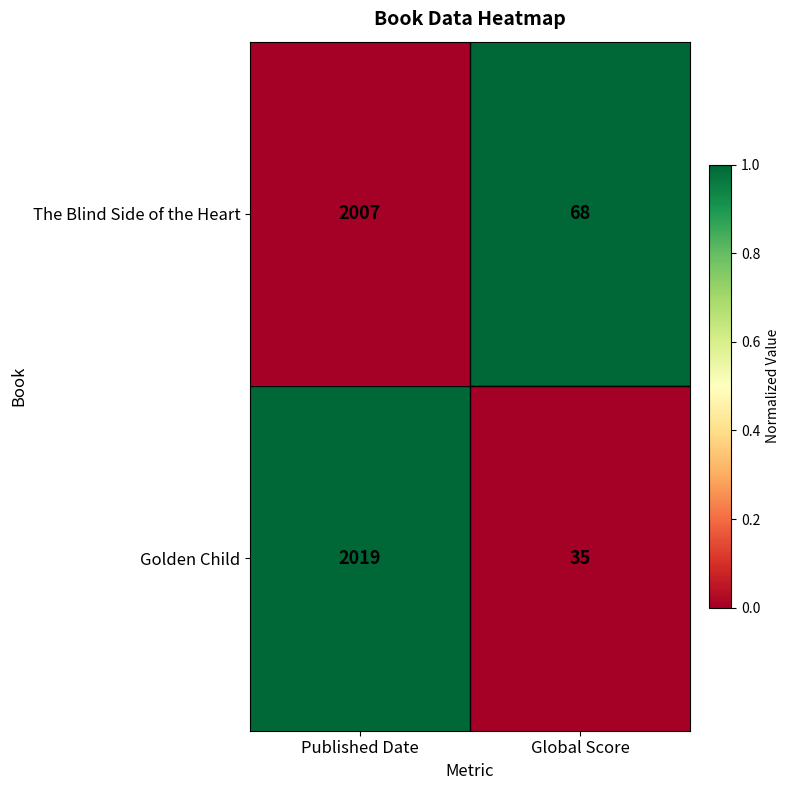

Between Published Date and Global Score, which series saw the biggest shift?

Golden Child